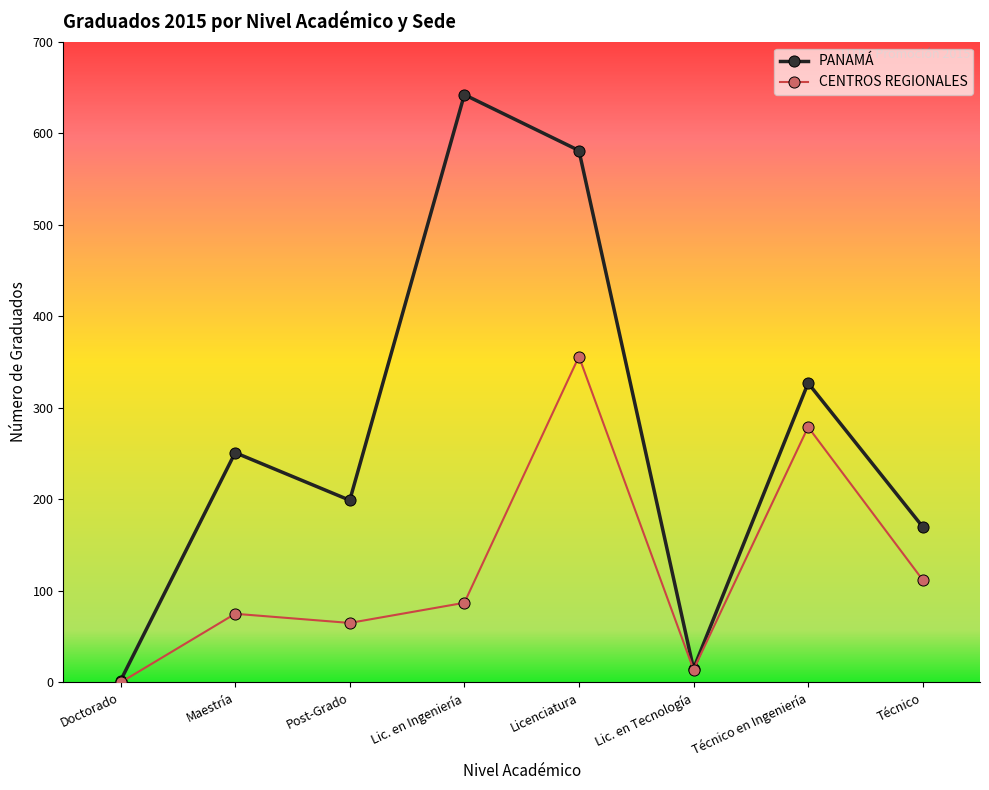

List the series in order of their peak value, lowest first.

CENTROS REGIONALES, PANAMÁ